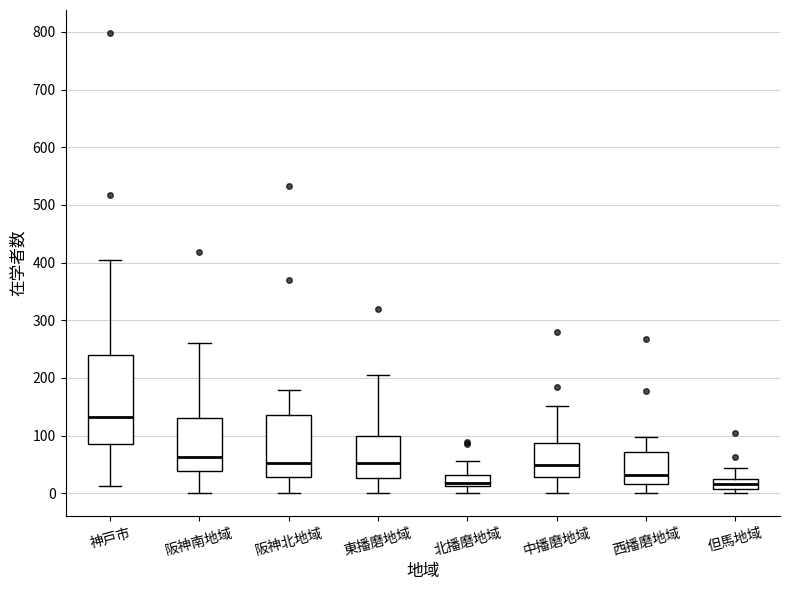

Reading left to right, transcribe this box plot: for each box, give where its median line is, the range the box spans, and where its two whiskers end, as read against the y-axis. The values are not printed on the chart, so give them approximately, as read against the axis.

神戸市: median 130, box 80 to 240, whiskers 10 to 410
阪神南地域: median 60, box 40 to 130, whiskers 0 to 260
阪神北地域: median 50, box 30 to 140, whiskers 0 to 180
東播磨地域: median 50, box 30 to 100, whiskers 0 to 210
北播磨地域: median 20, box 10 to 30, whiskers 0 to 60
中播磨地域: median 50, box 30 to 90, whiskers 0 to 150
西播磨地域: median 30, box 20 to 70, whiskers 0 to 100
但馬地域: median 20, box 10 to 30, whiskers 0 to 40